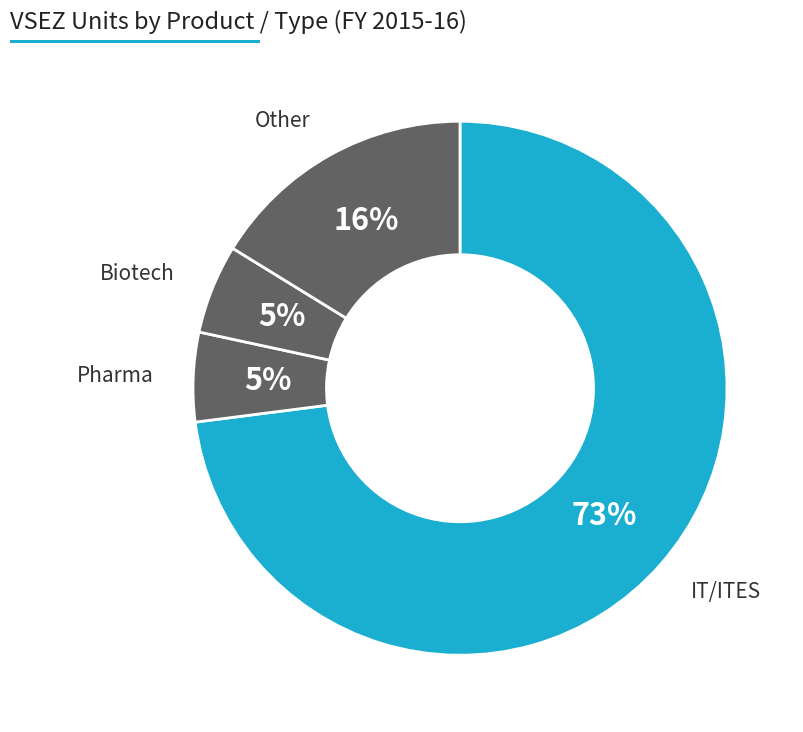

How many slices are in this pie chart?

4